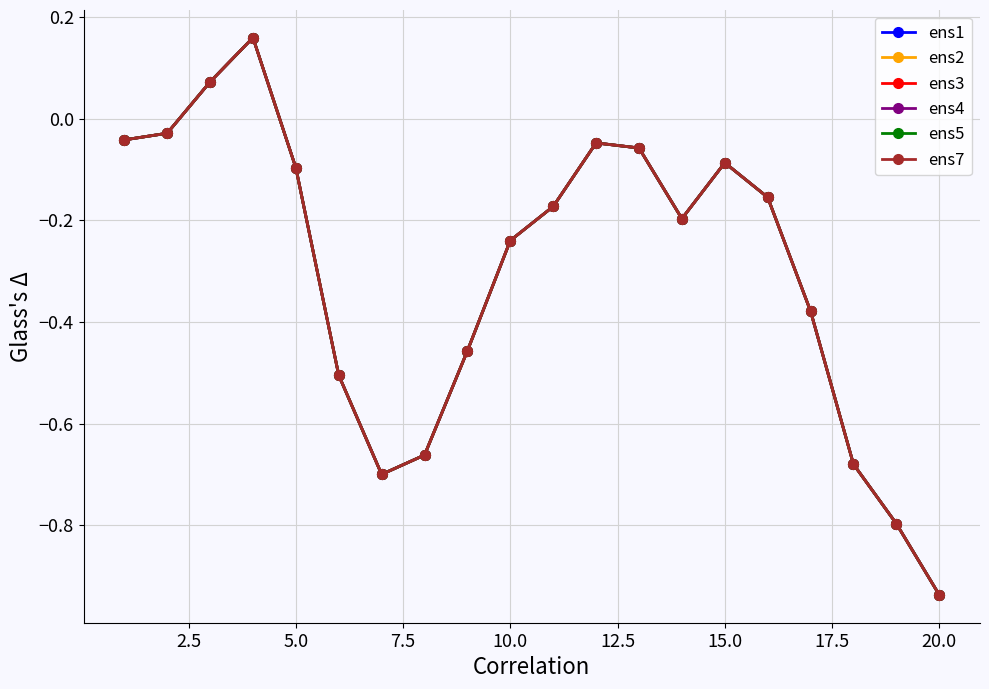

Does the chart have visible grid lines?

Yes